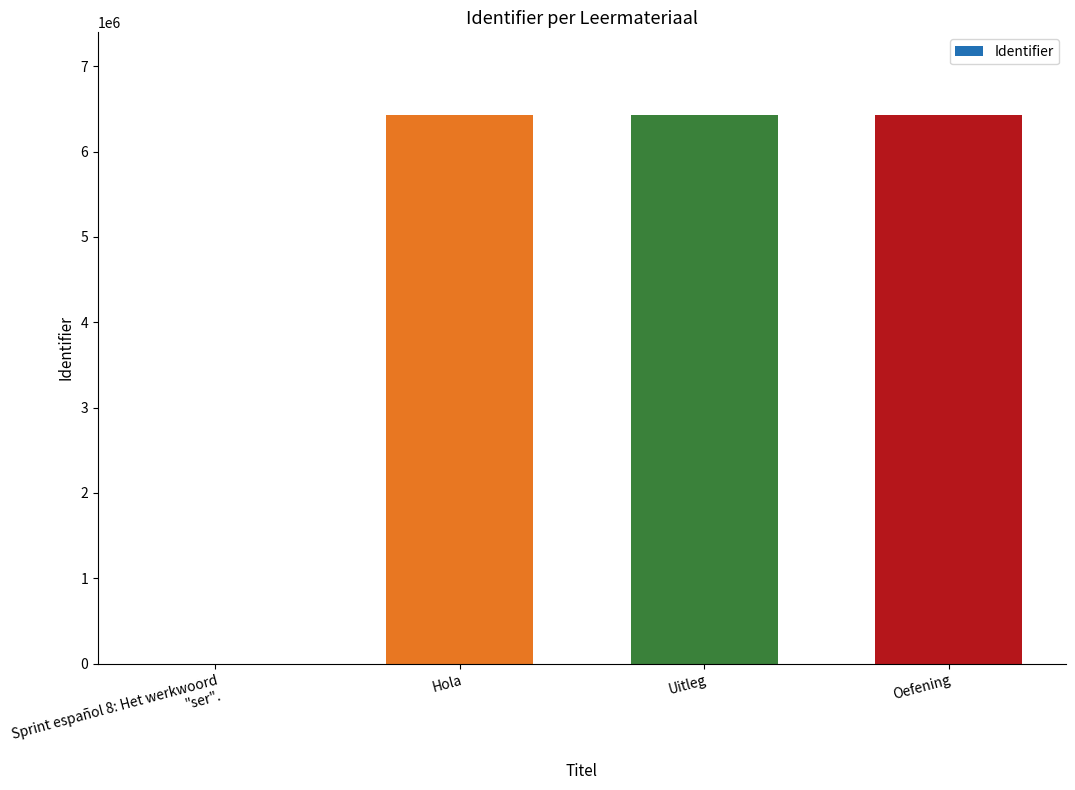

True or false: the data shows 10639389 at Oefening.

False